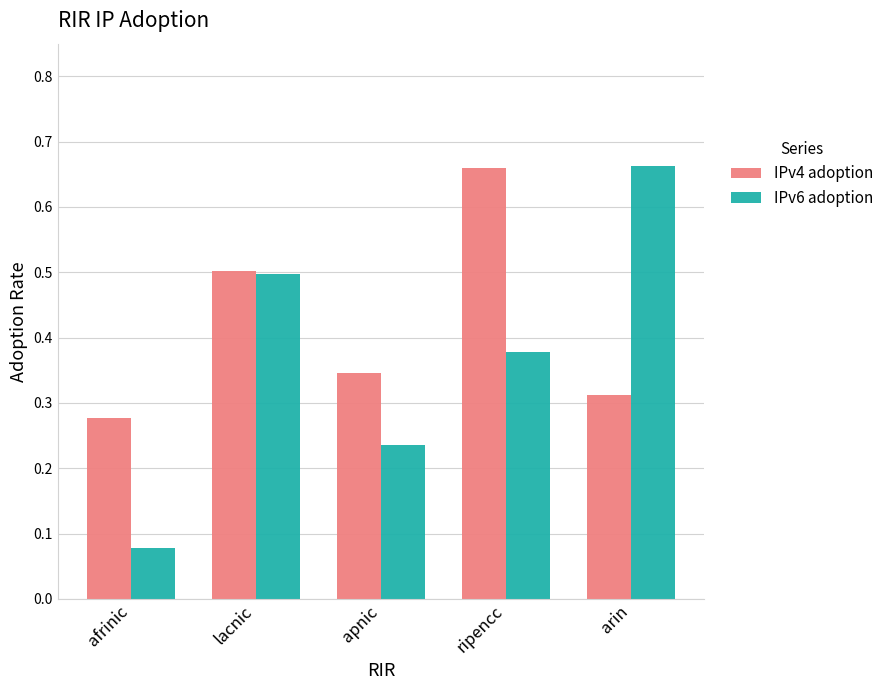

Between apnic and arin, which series saw the biggest shift?

IPv6 adoption